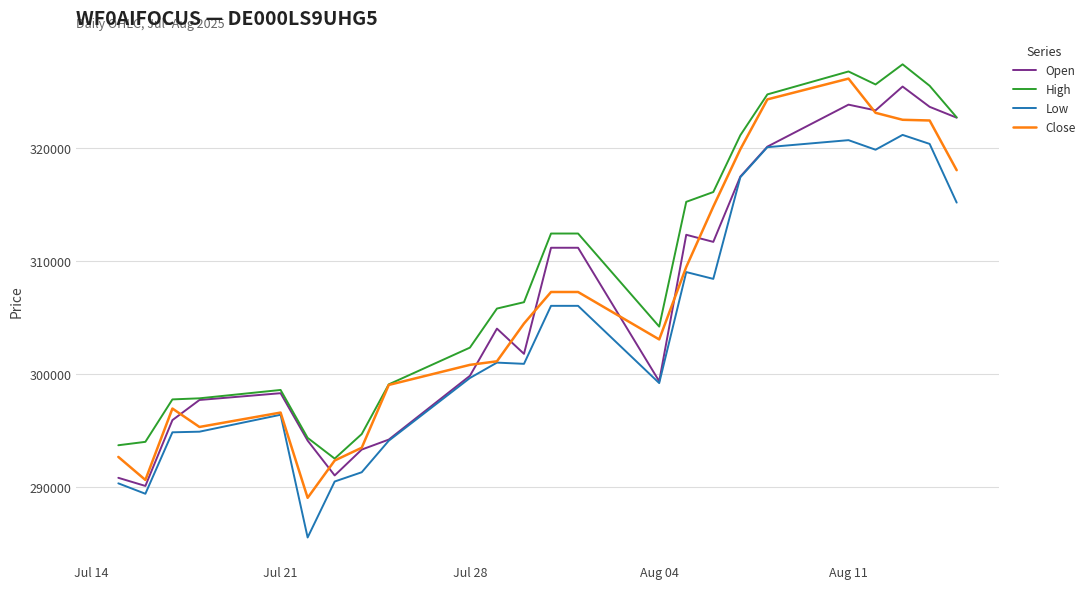

What is the minimum value shown in the chart?

285534